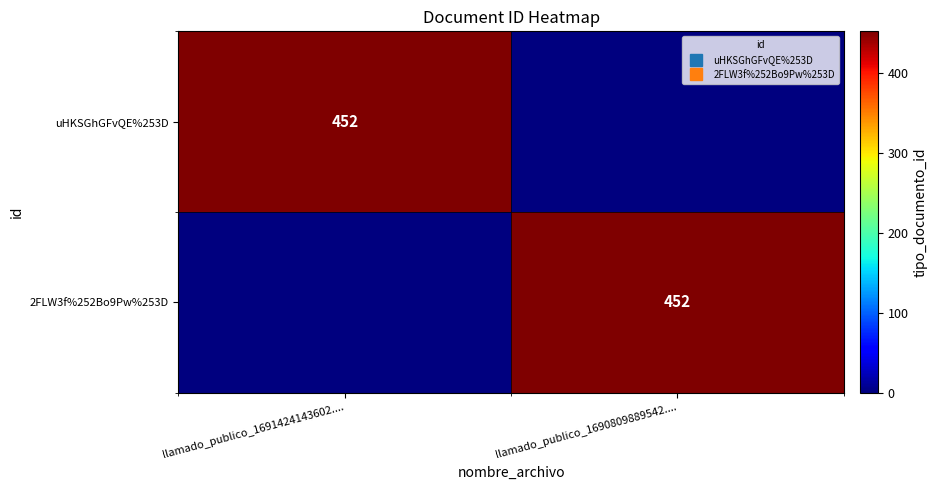

Which label corresponds to the largest value in the chart?

llamado_publico_1691424143602....